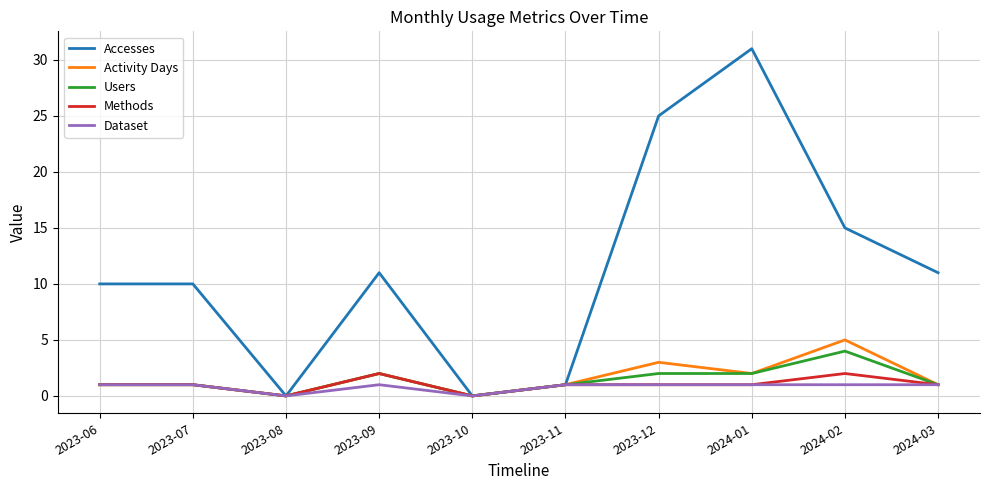

What is the maximum value for Users?

4